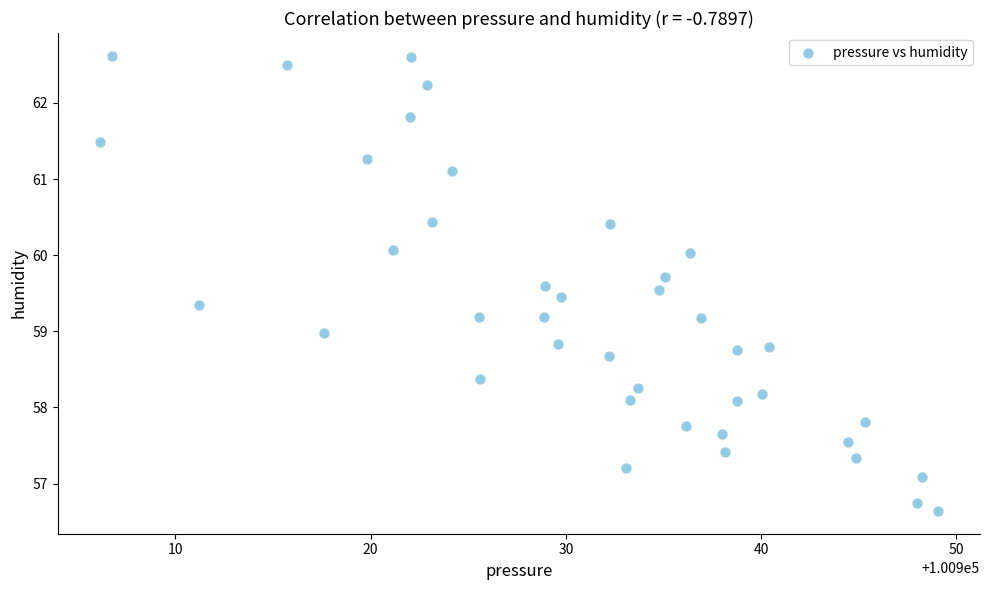

What is the range of X values (max minus min)?

42.9